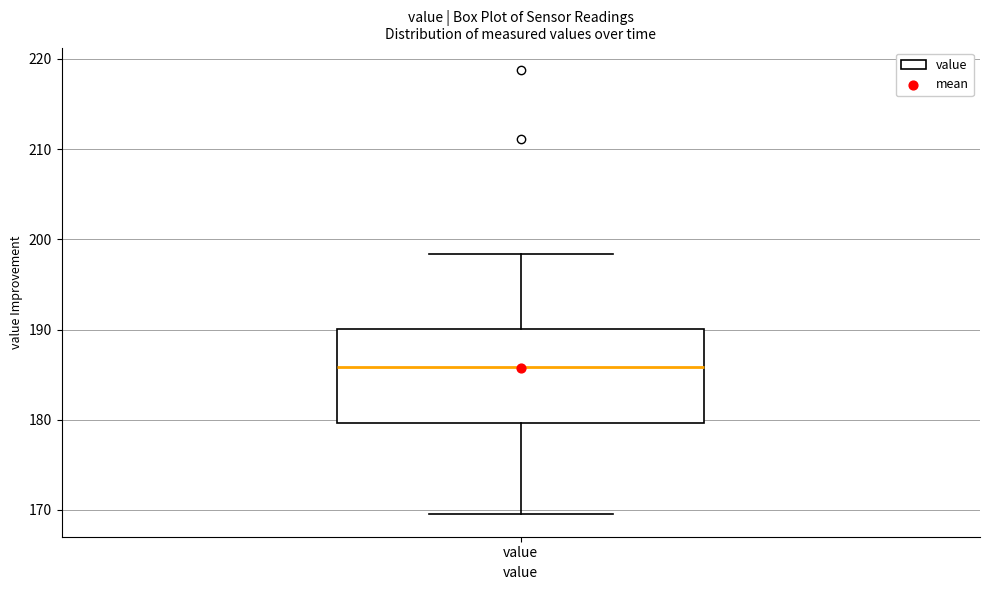

Read this box plot against the y-axis: the position of the median line, the range covered by the box, and the ends of both whiskers. The values are not printed on the chart, so give them approximately, as read against the axis.

median 186, box 180 to 190, whiskers 170 to 198